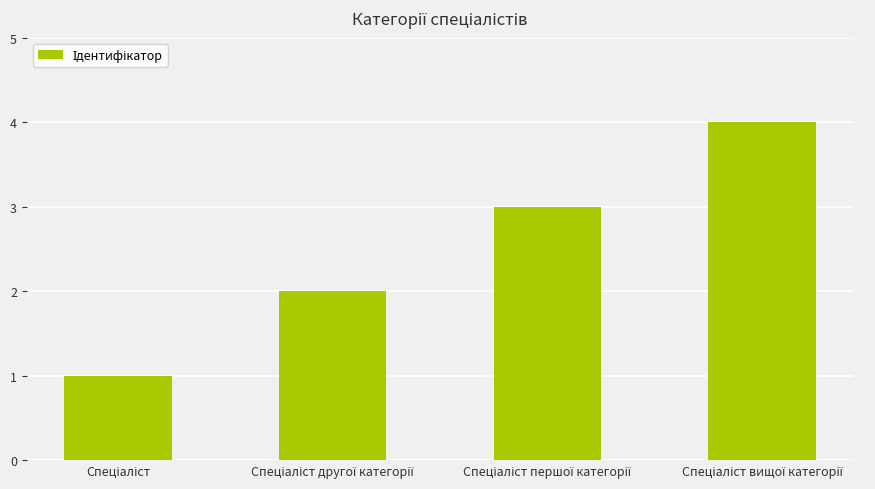

What is the sum of all values?

10